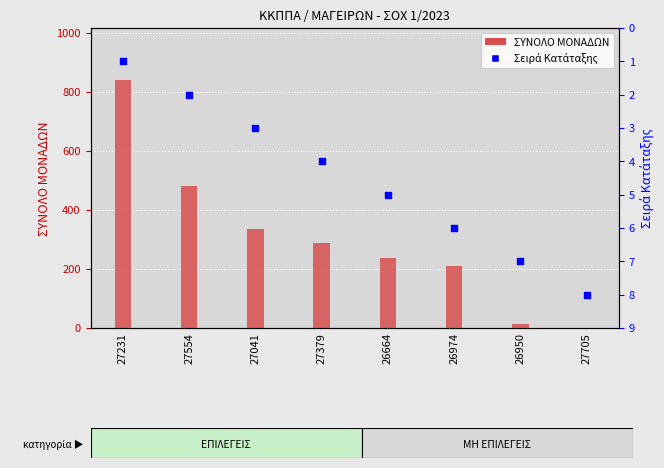

Which series contains the highest Y value?

ΣΥΝΟΛΟ ΜΟΝΑΔΩΝ